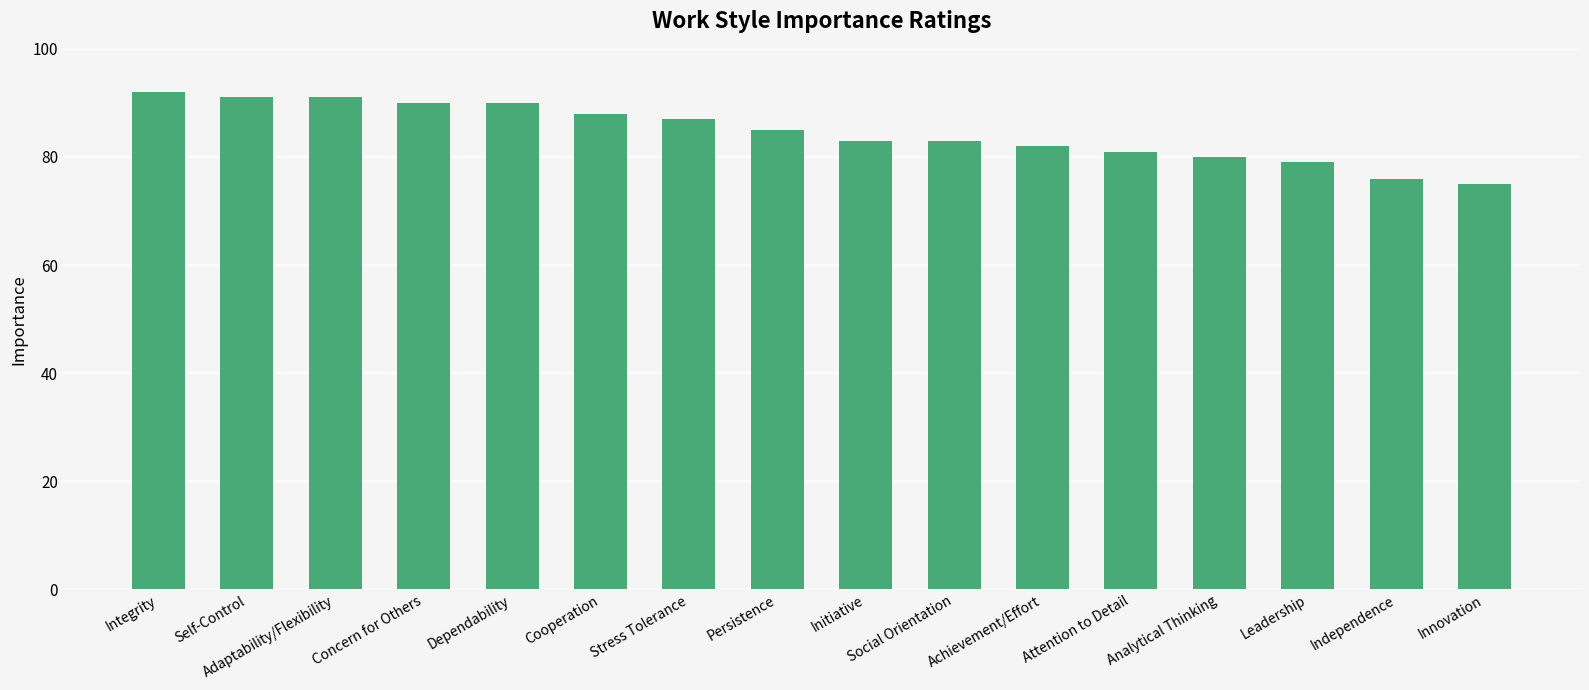

What is the label of the 2nd bar from the left?

Self-Control